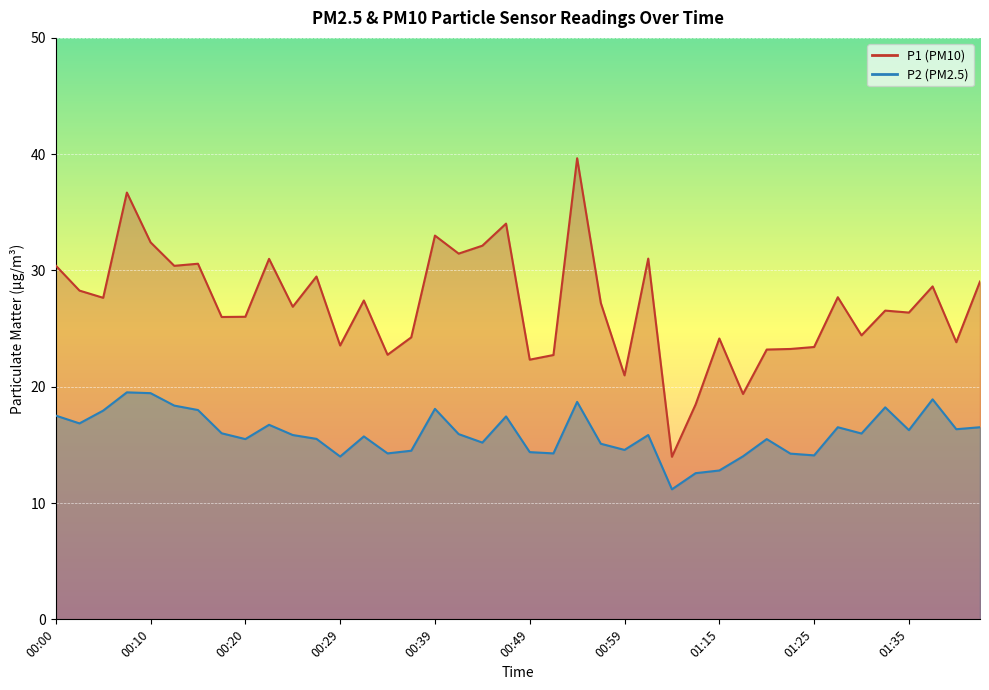

What are all the series names shown in the legend?

P1, P2